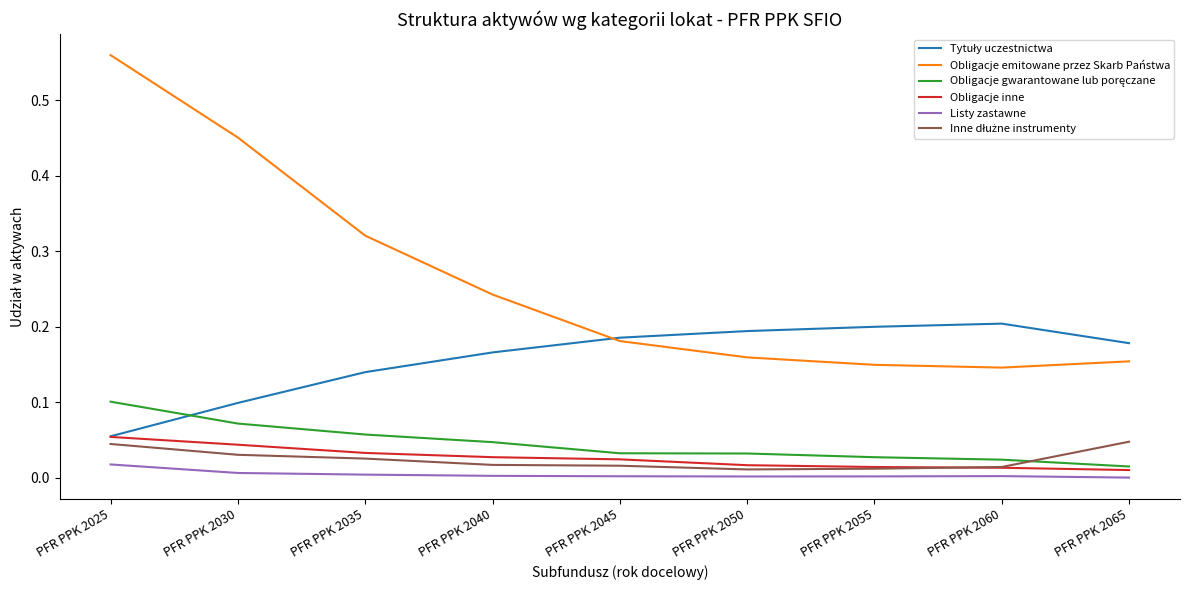

How many distinct data groups are displayed?

6